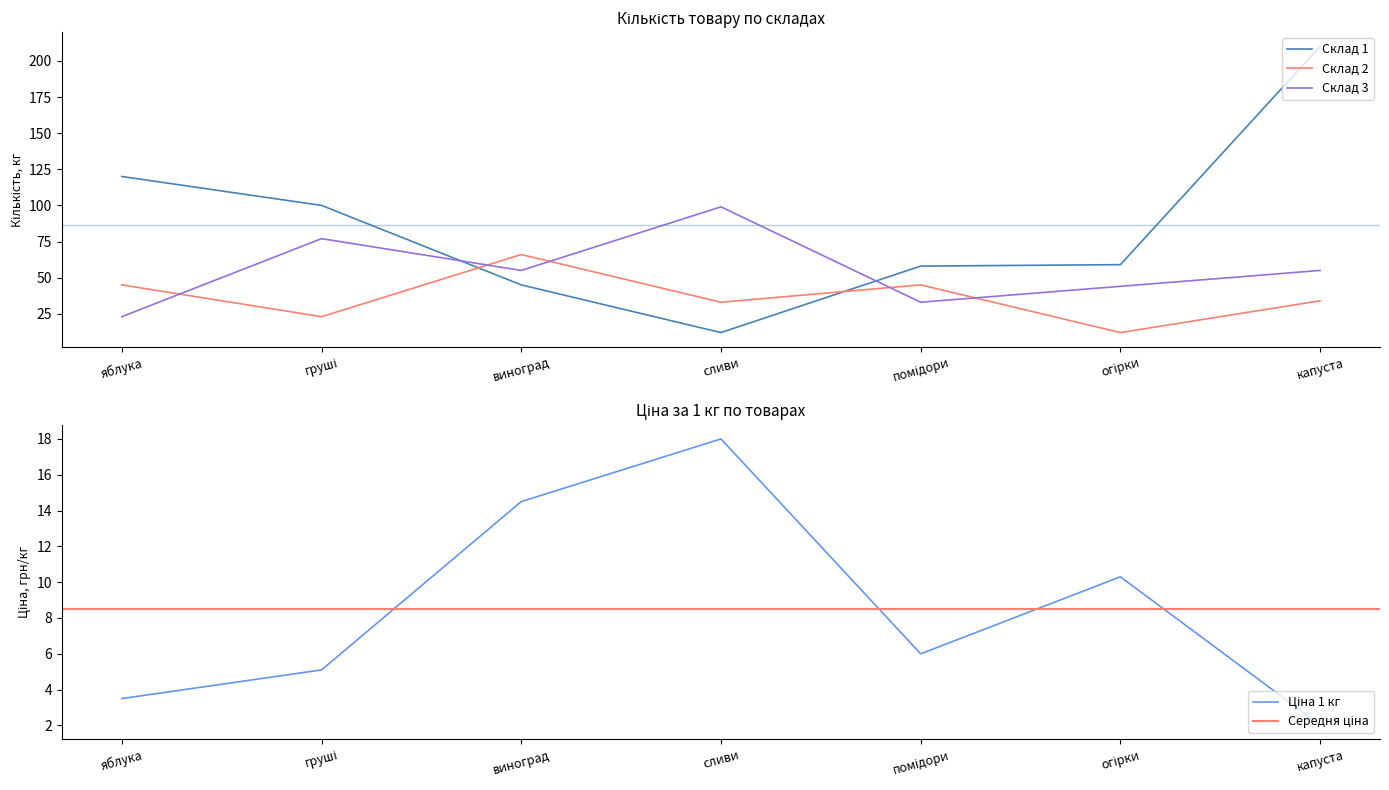

Where does the Кількість, кг (Склад 2) series first go above 34?

яблука